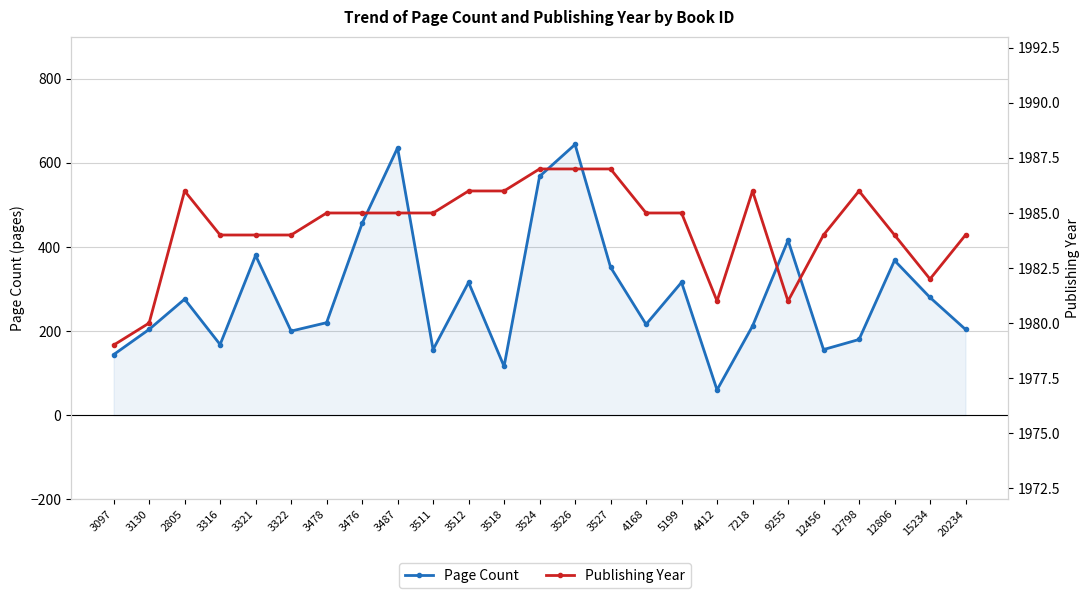

True or false: Publishing Year and Page Count cross at least once.

False